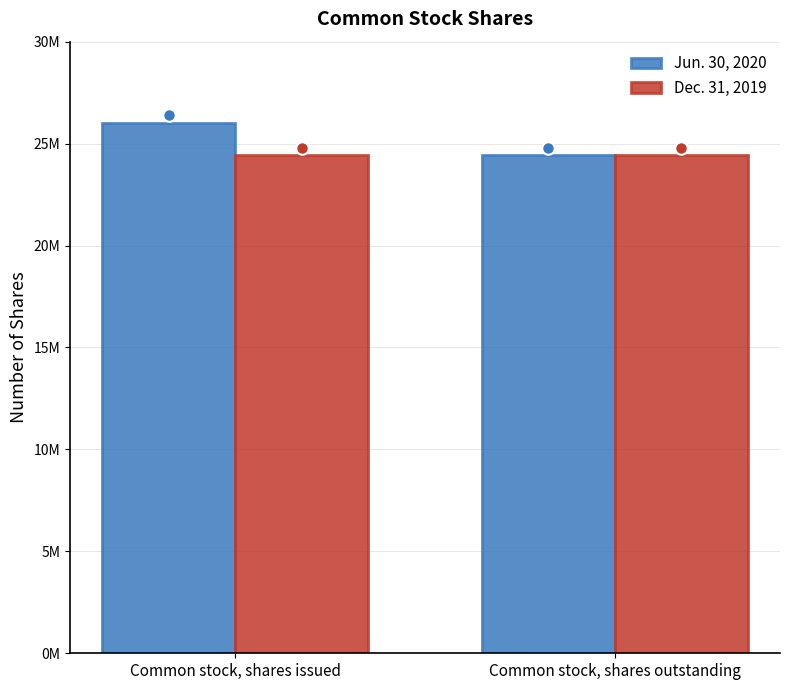

Which series changed the most between Common stock, shares issued and Common stock, shares outstanding?

Jun. 30, 2020